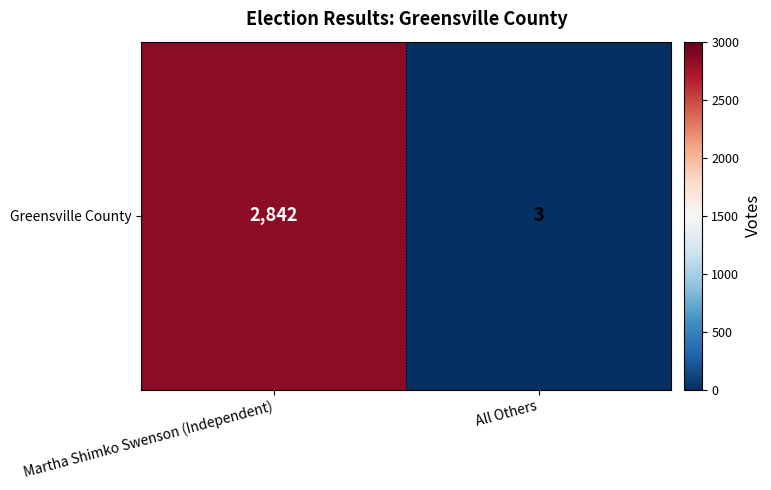

Which category has the lowest value across all series?

All Others